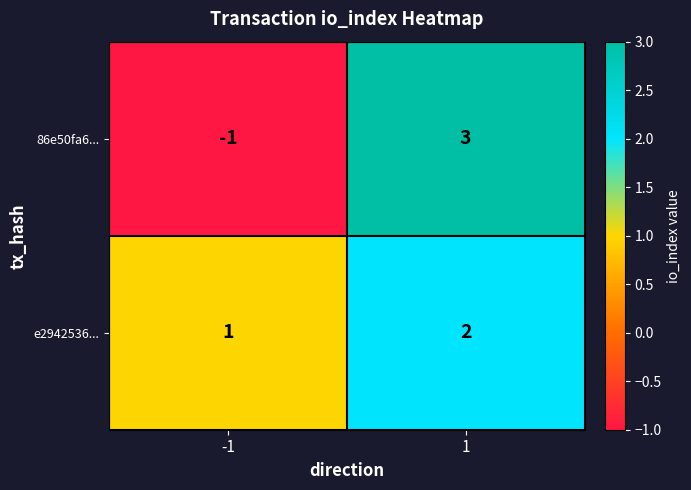

Which category has the lowest value across all series?

-1